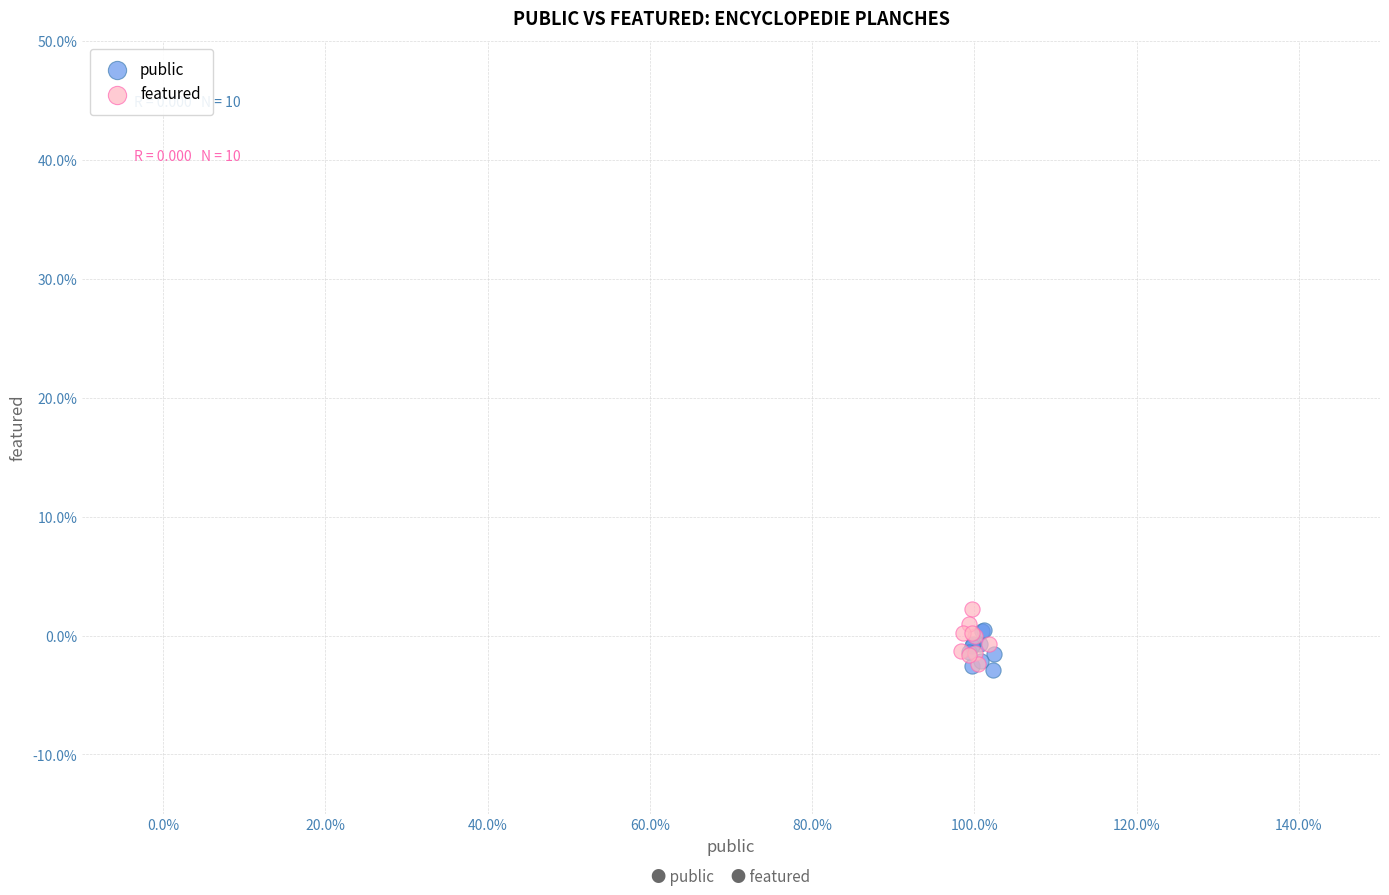

What are all the series names shown in the legend?

public, featured